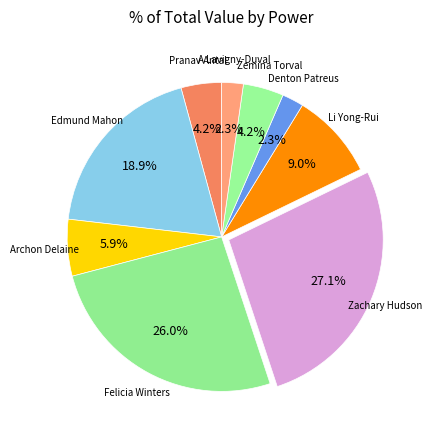

How much of the chart is everything except Felicia Winters?

74.0%